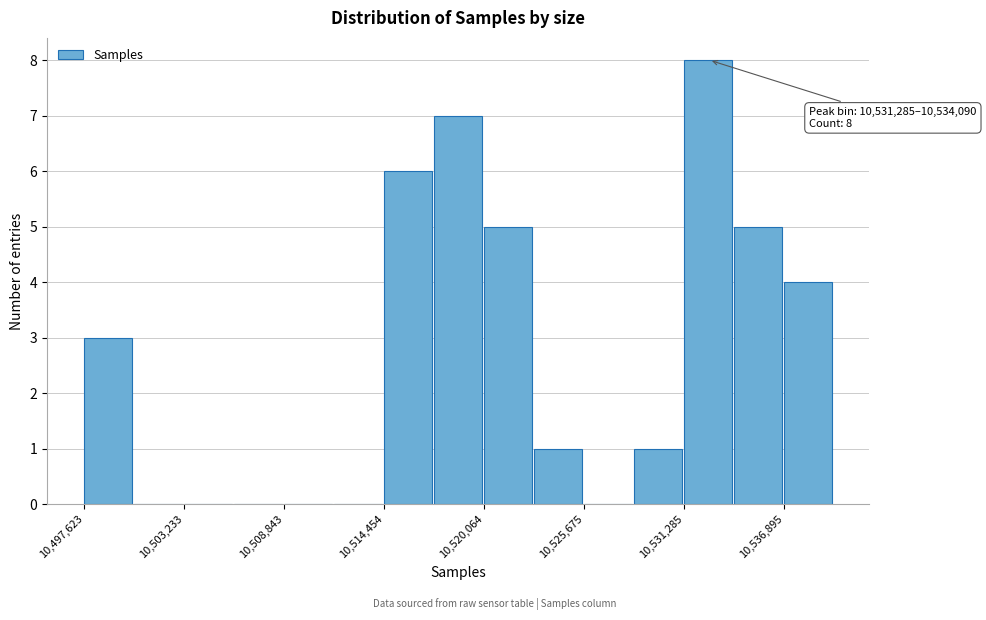

Read against the x-axis, roughly where is the centre of the tallest bar?

10533000